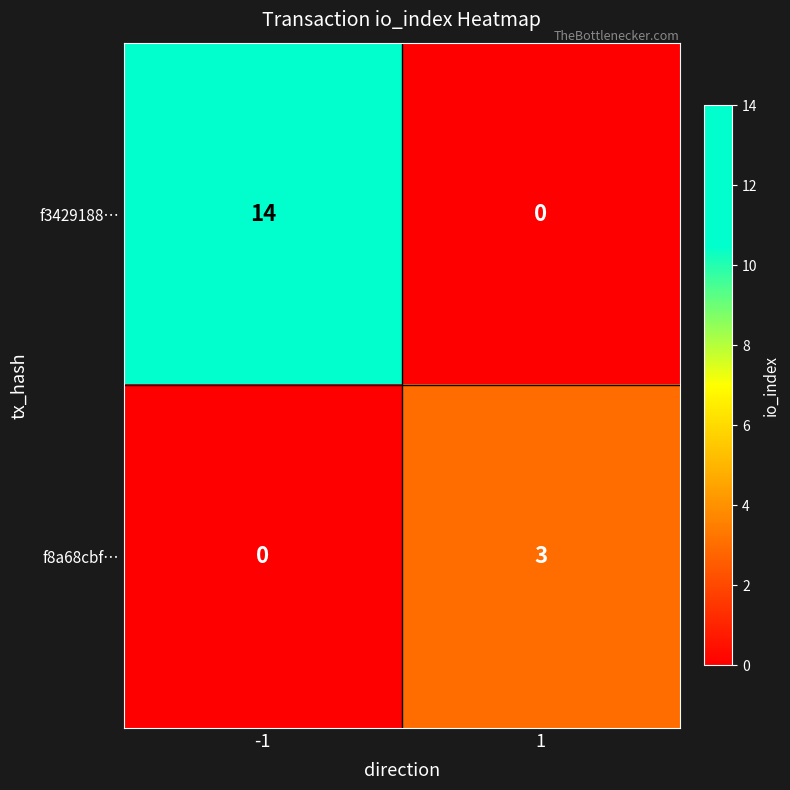

How many data points does each series have?

2